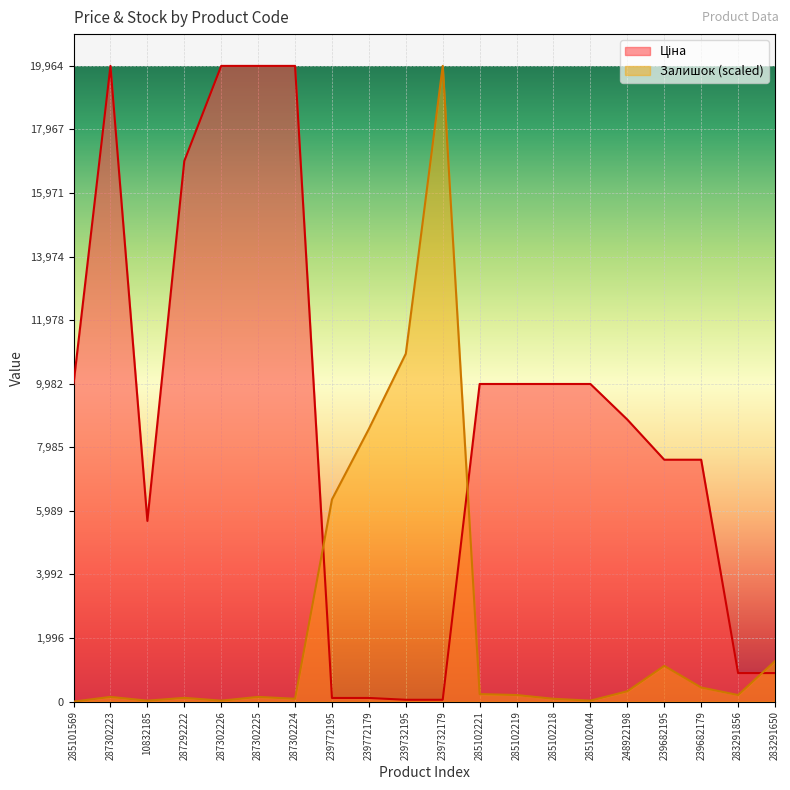

True or false: Залишок has a value of 8564.5 at 239772179.

True